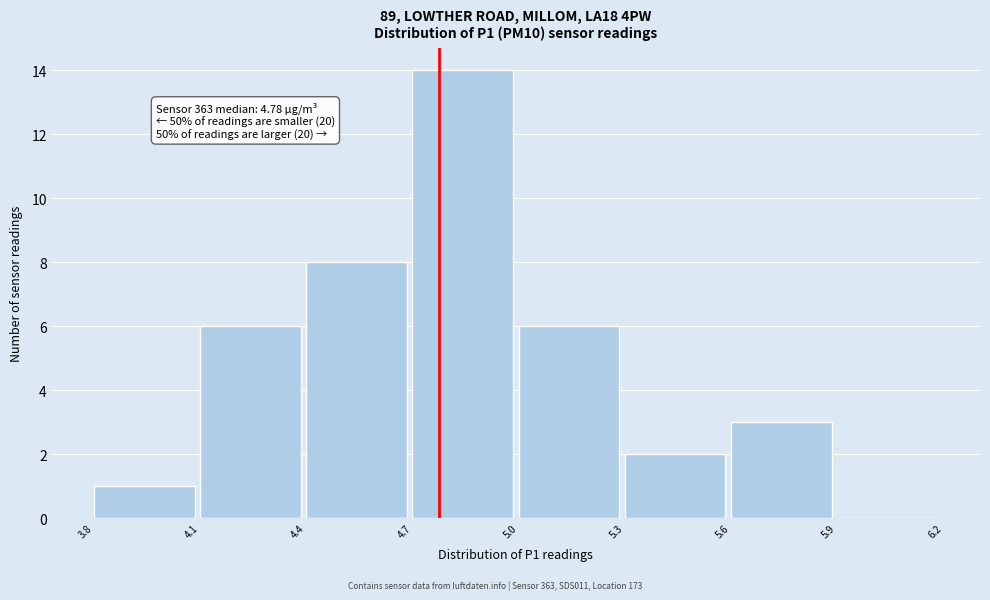

Over which range of the x-axis is the bar tallest?

4.7 to 5.0